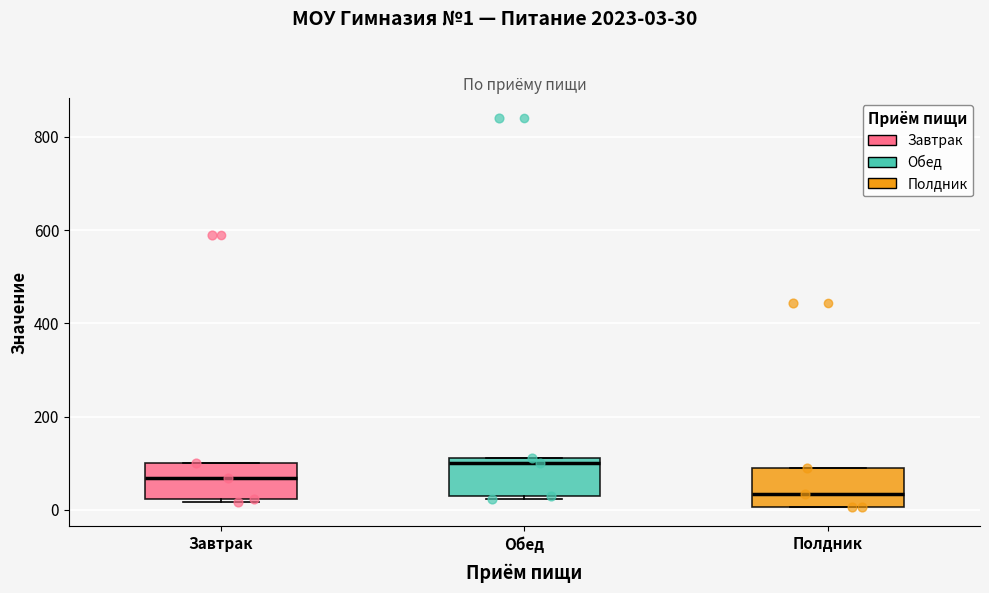

Which box's median line is the highest?

Обед